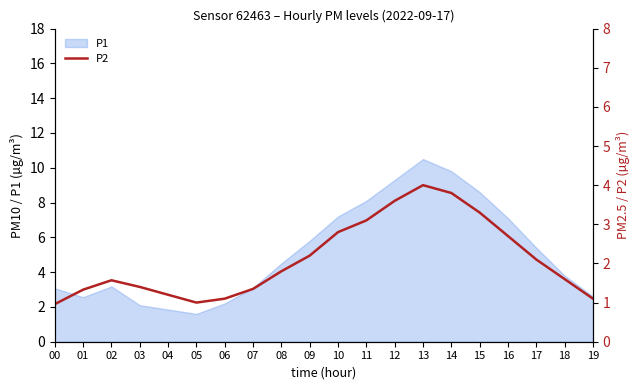

Which category has the lowest value across all series?

00